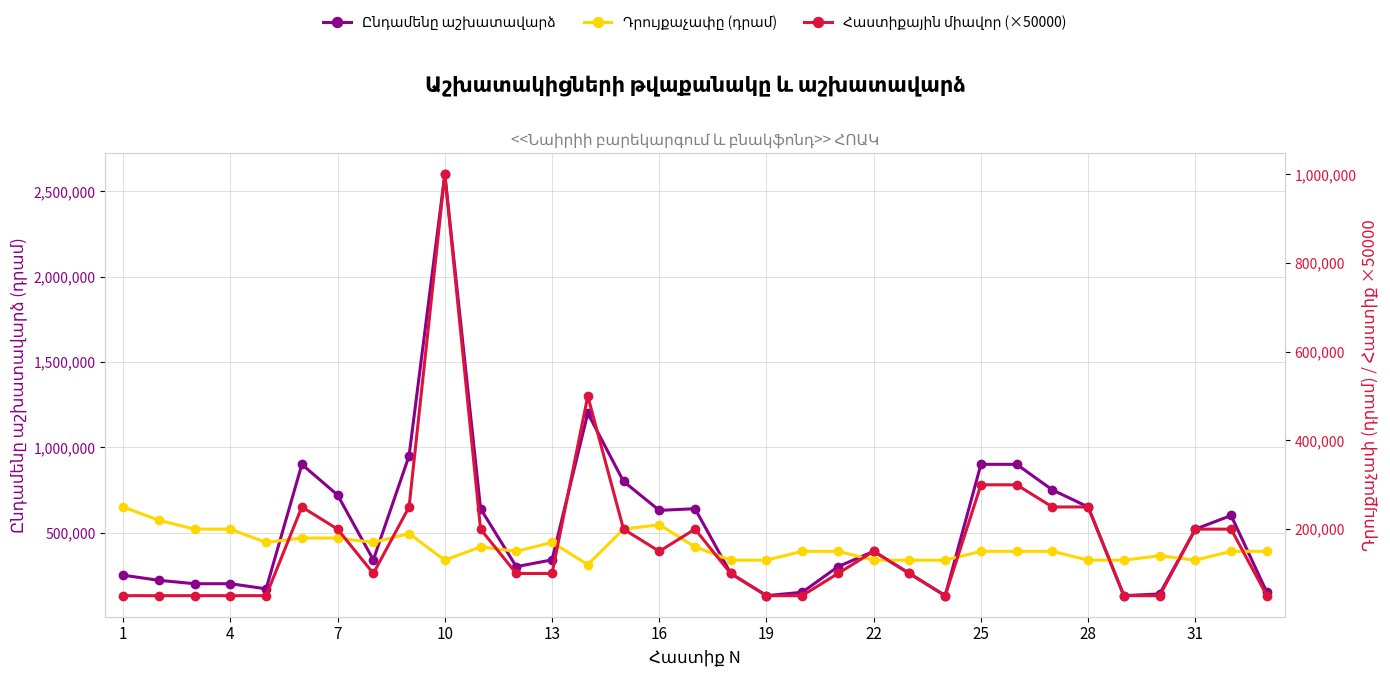

What is the average value of the Հաստիքային միավոր (×50000) series?

174242